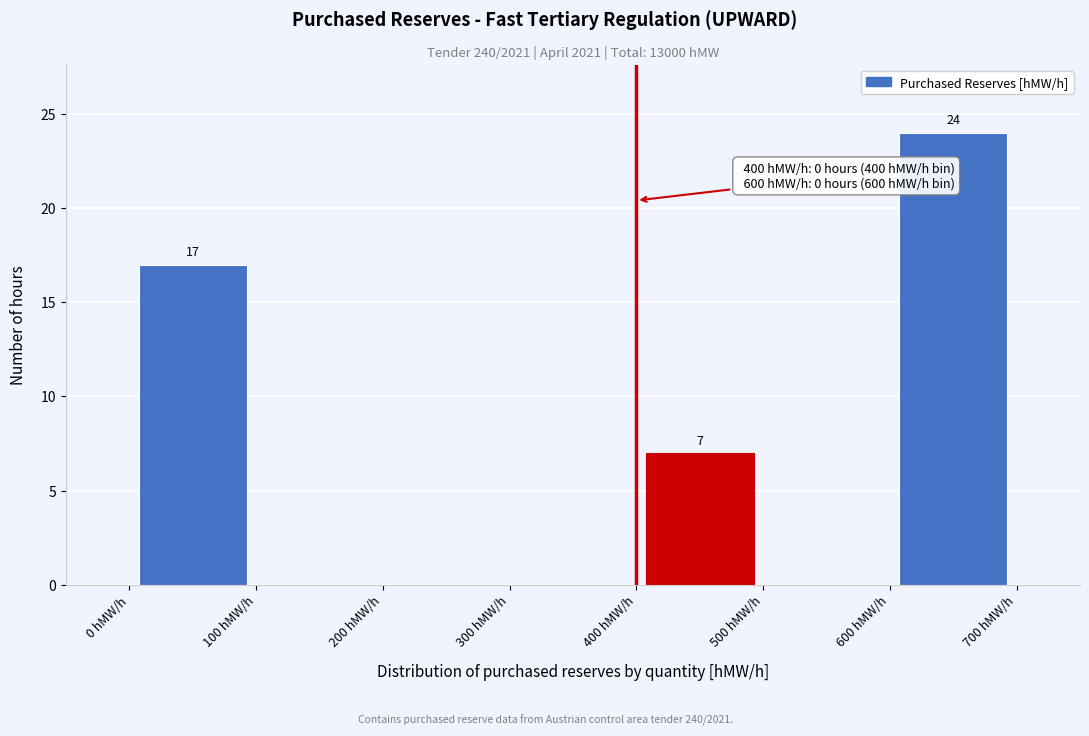

Over which range of the x-axis is the bar tallest?

600 to 700